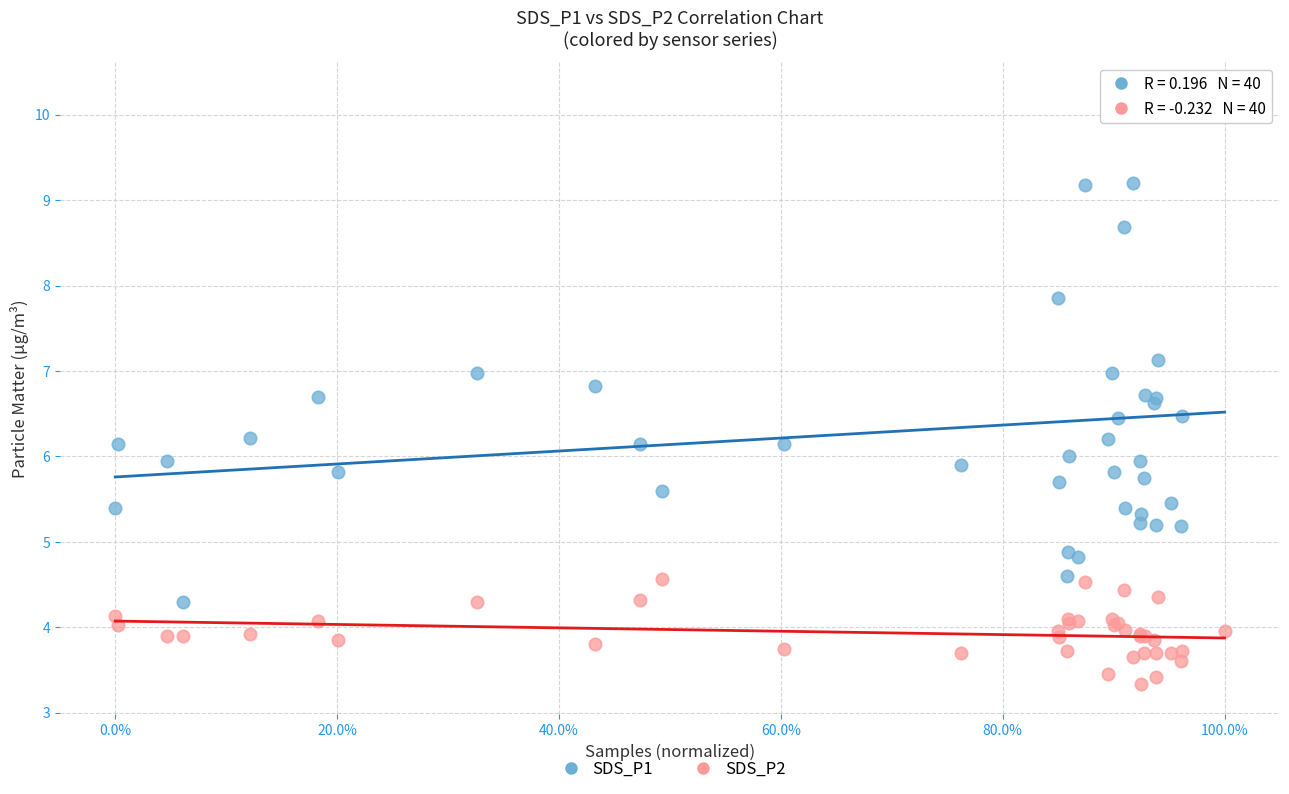

What is the X range (max minus min) for the scatter plot?

1.0